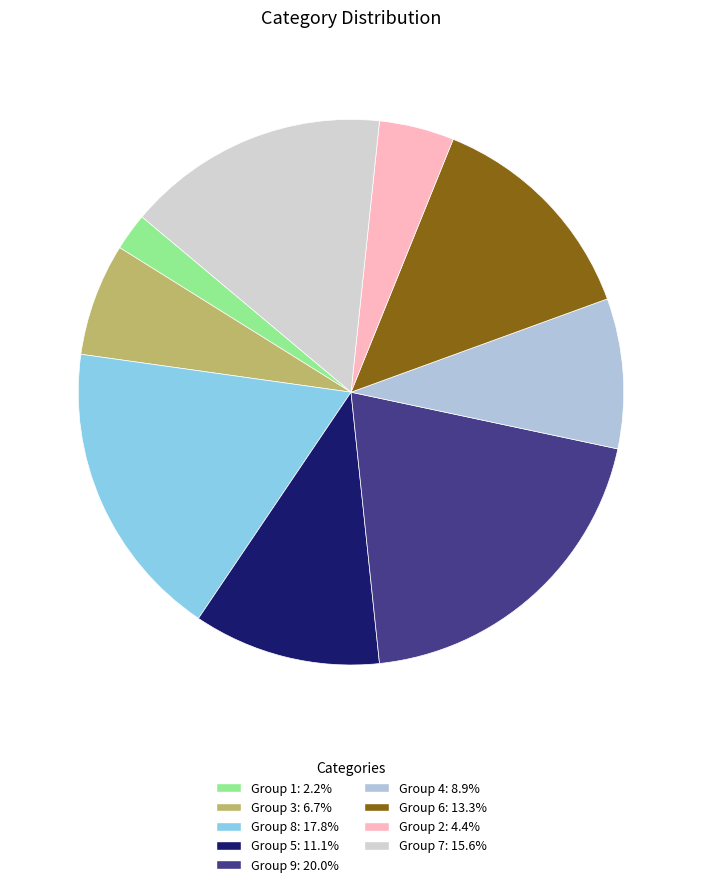

How many slices are in this pie chart?

9